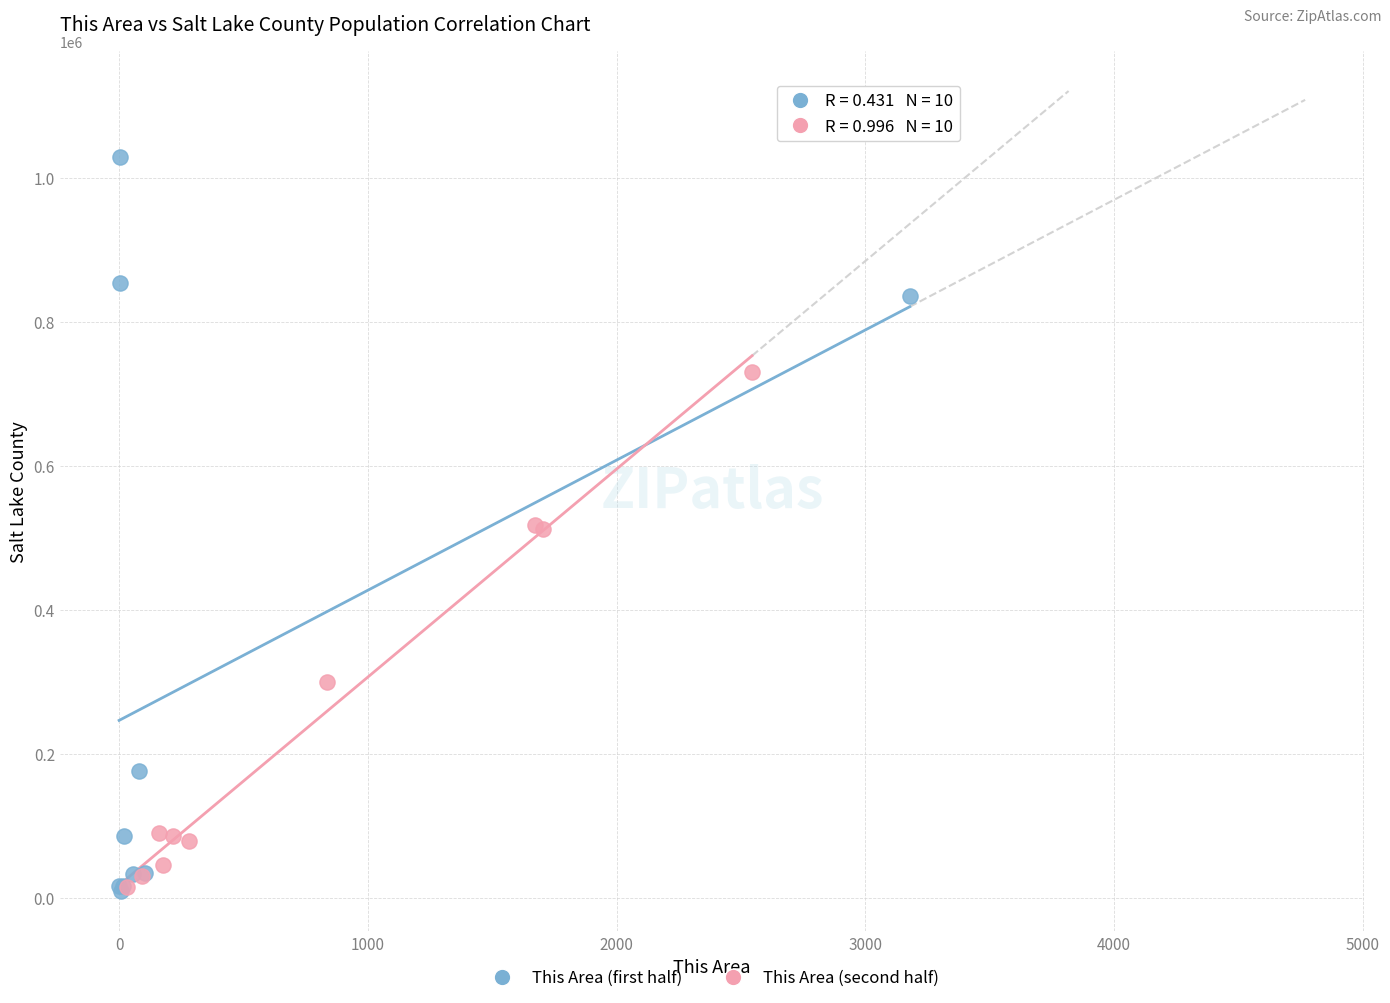

Which series reaches the maximum Y coordinate?

This Area (first half)